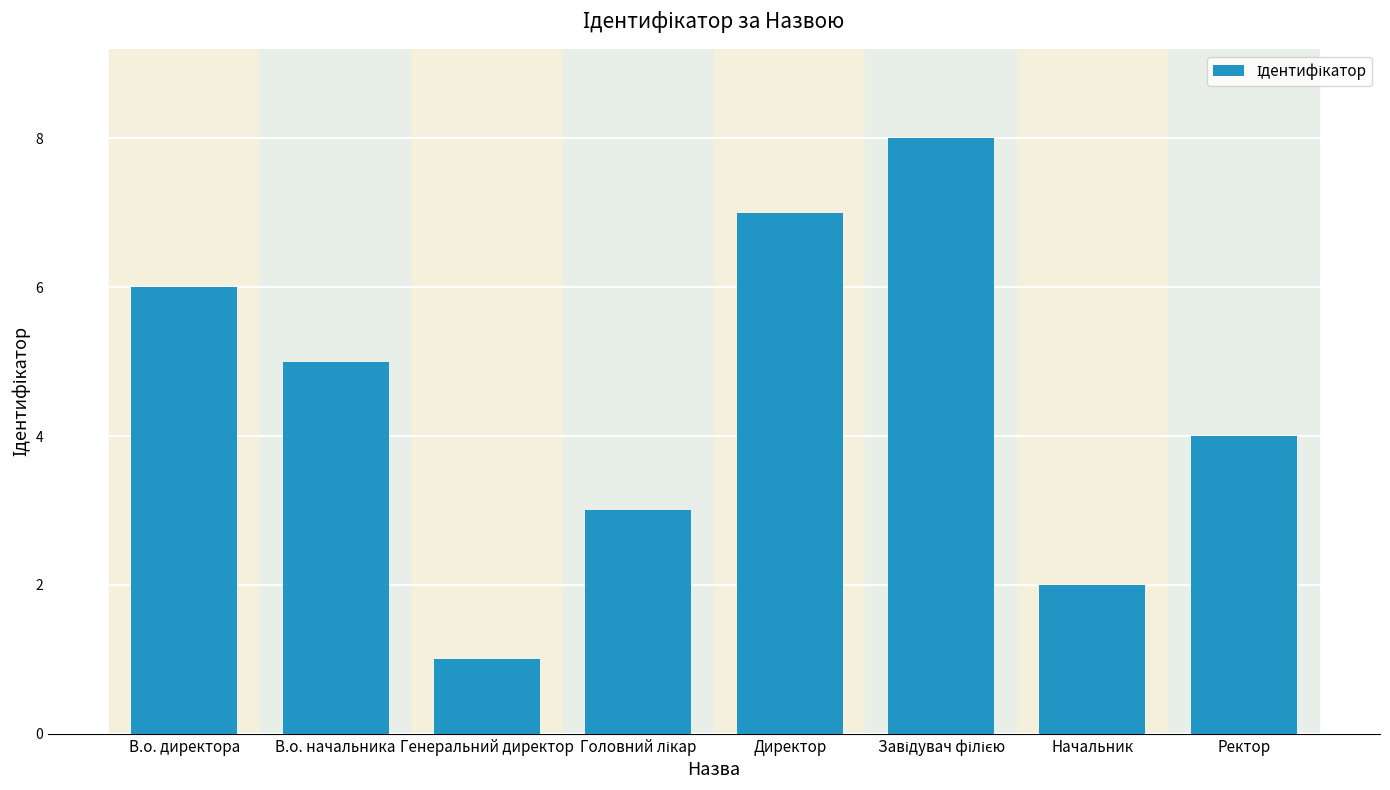

Are the bars horizontal?

No